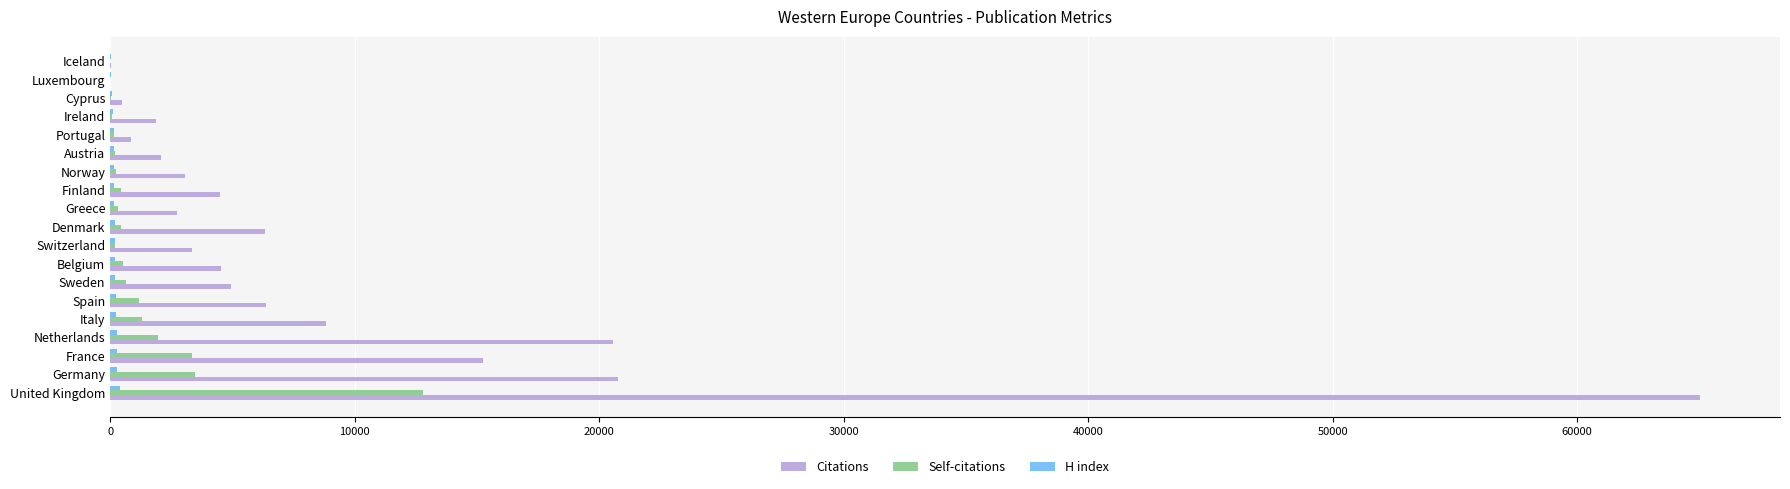

At which category is the sum across all series the highest?

United Kingdom